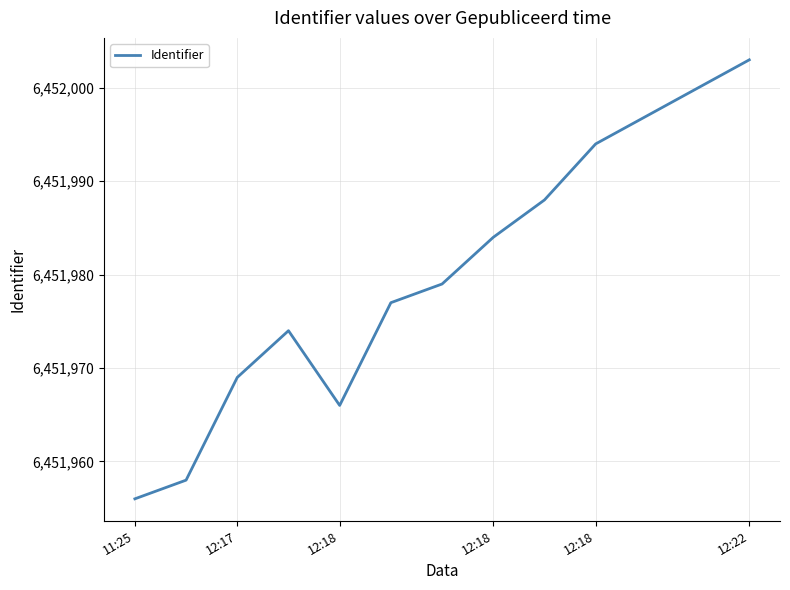

Reading left to right, extract all data points from this chart.

6451956	6451958	6451969	6451974	6451966	6451977	6451979	6451984	6451988	6451994	6451997	6452000	6452003